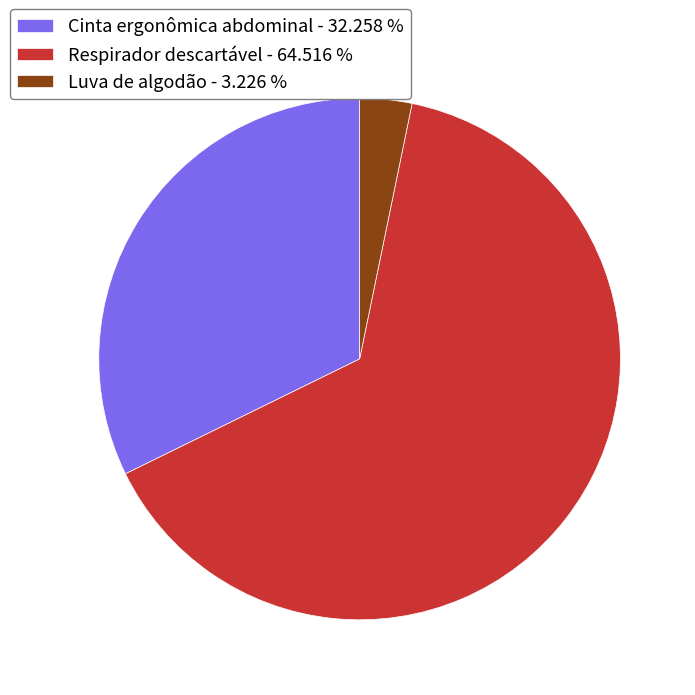

Which category has the smallest portion of the pie?

Luva de algodão